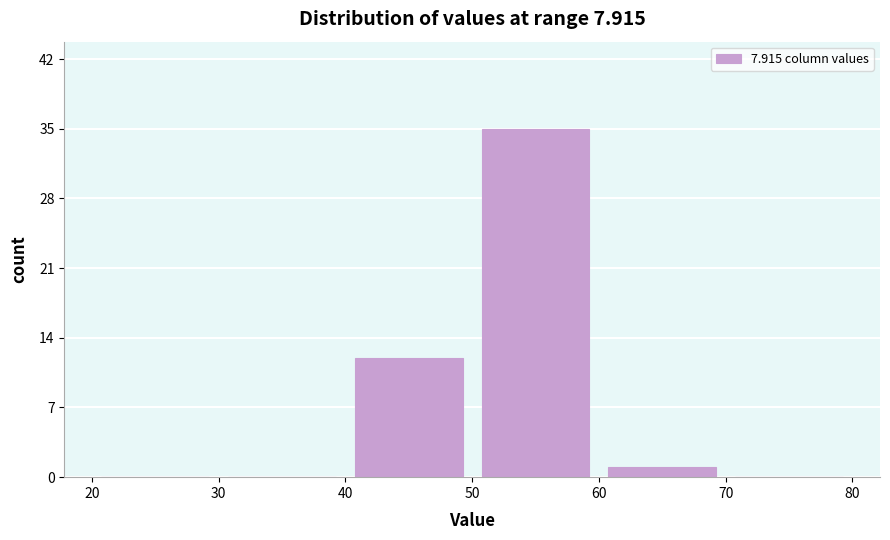

What is the height of the bar covering 60 to 70 on the x-axis? The values are not printed on the chart, so give them approximately, as read against the axis.

1